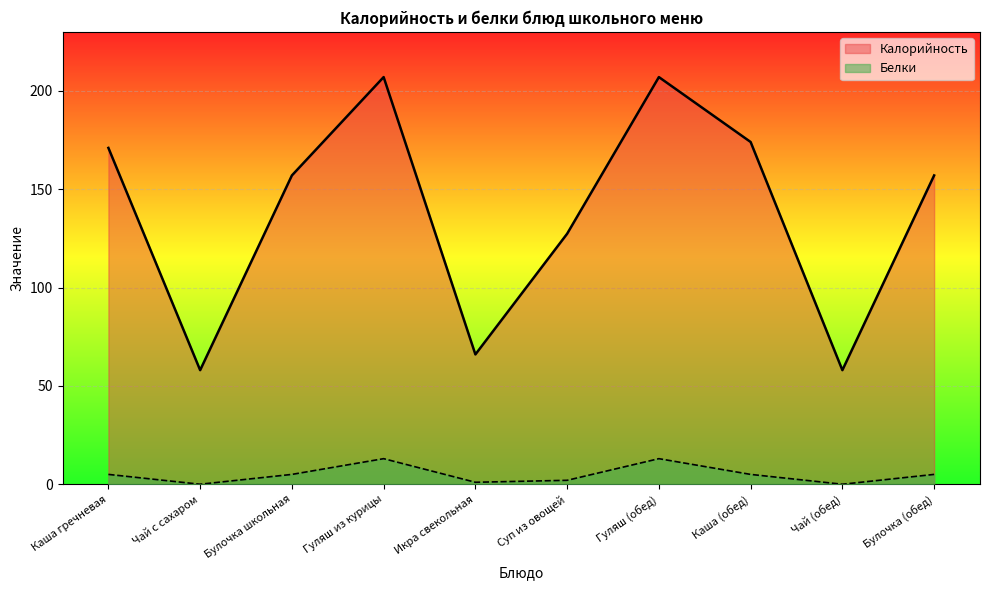

Reading right to left, what are all the values shown in this chart?

Калорийность: 157.0	58.0	174.0	207.0	127.4	66.0	207.0	157.0	58.0	171.0
Белки: 5.0	0.0	5.0	13.0	2.0	1.0	13.0	5.0	0.0	5.0